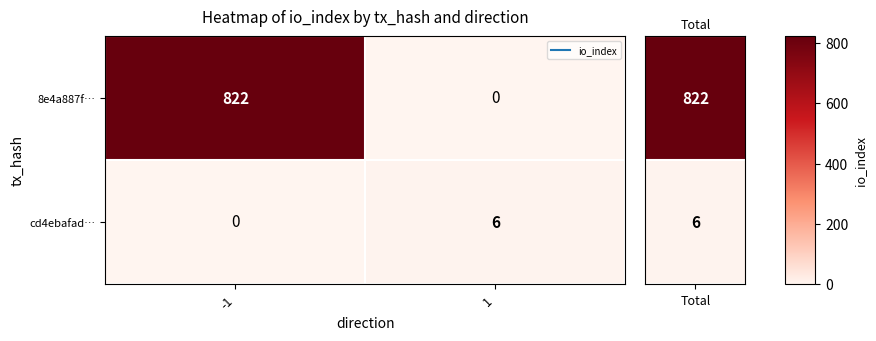

Which series has the largest total across all categories?

8e4a887f…